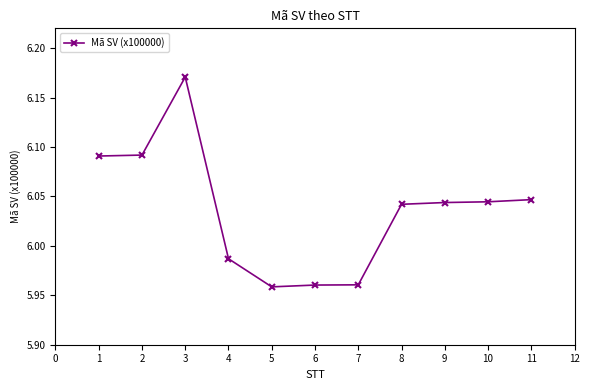

How many values are below 6?

4